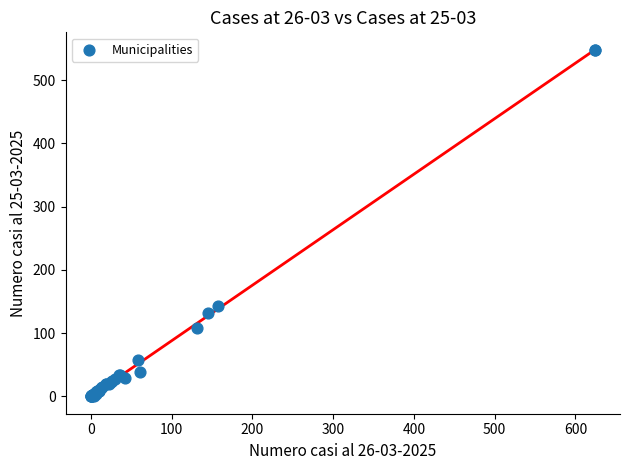

What Y value in the scatter plot is closest to 274?

143